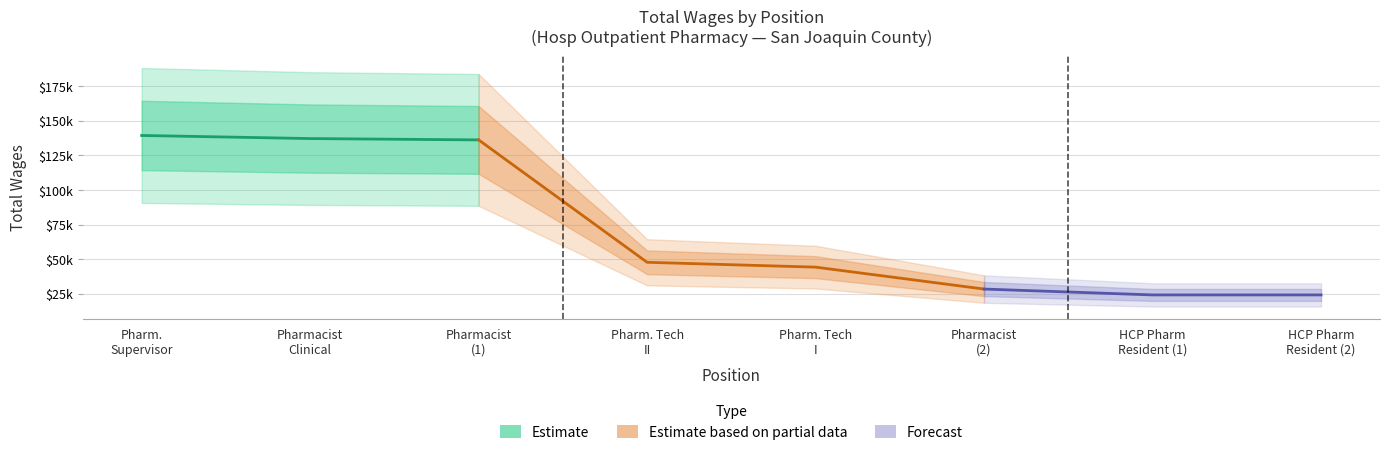

Is this an area chart (filled region under the line)?

No